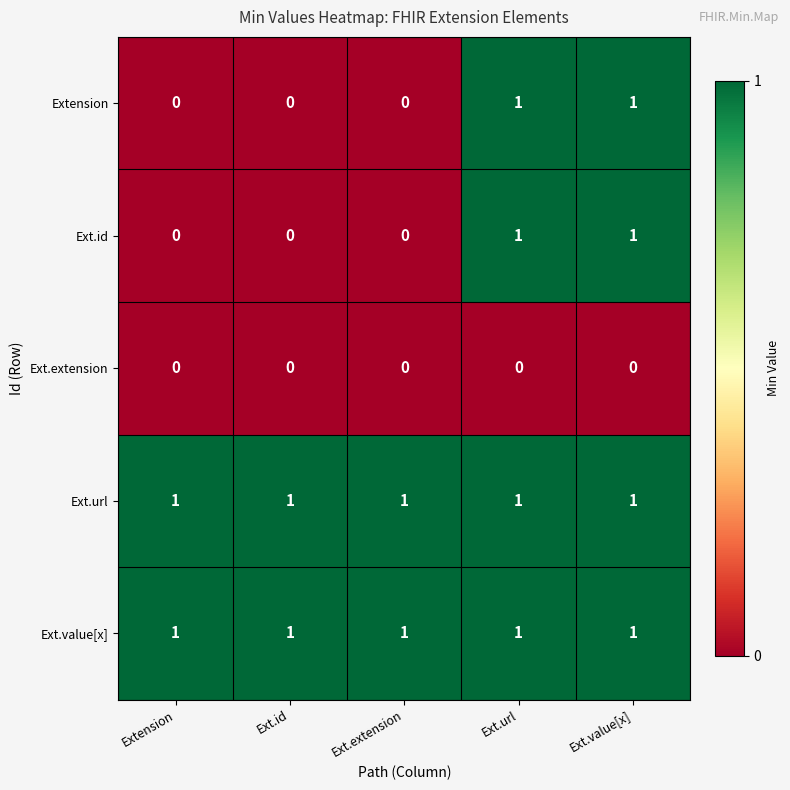

Reading left to right, extract all data points from this chart.

Extension: 0	0	0	1	1
Ext.id: 0	0	0	1	1
Ext.extension: 0	0	0	0	0
Ext.url: 1	1	1	1	1
Ext.value[x]: 1	1	1	1	1